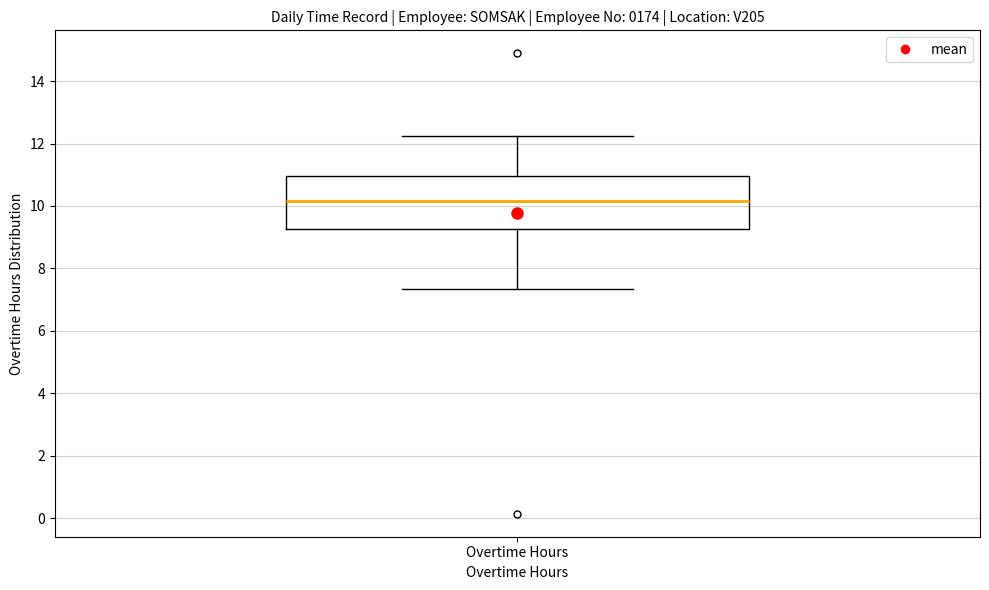

Where does the lower whisker of the box for Overtime Hours end on the y-axis? The values are not printed on the chart, so give them approximately, as read against the axis.

7.4